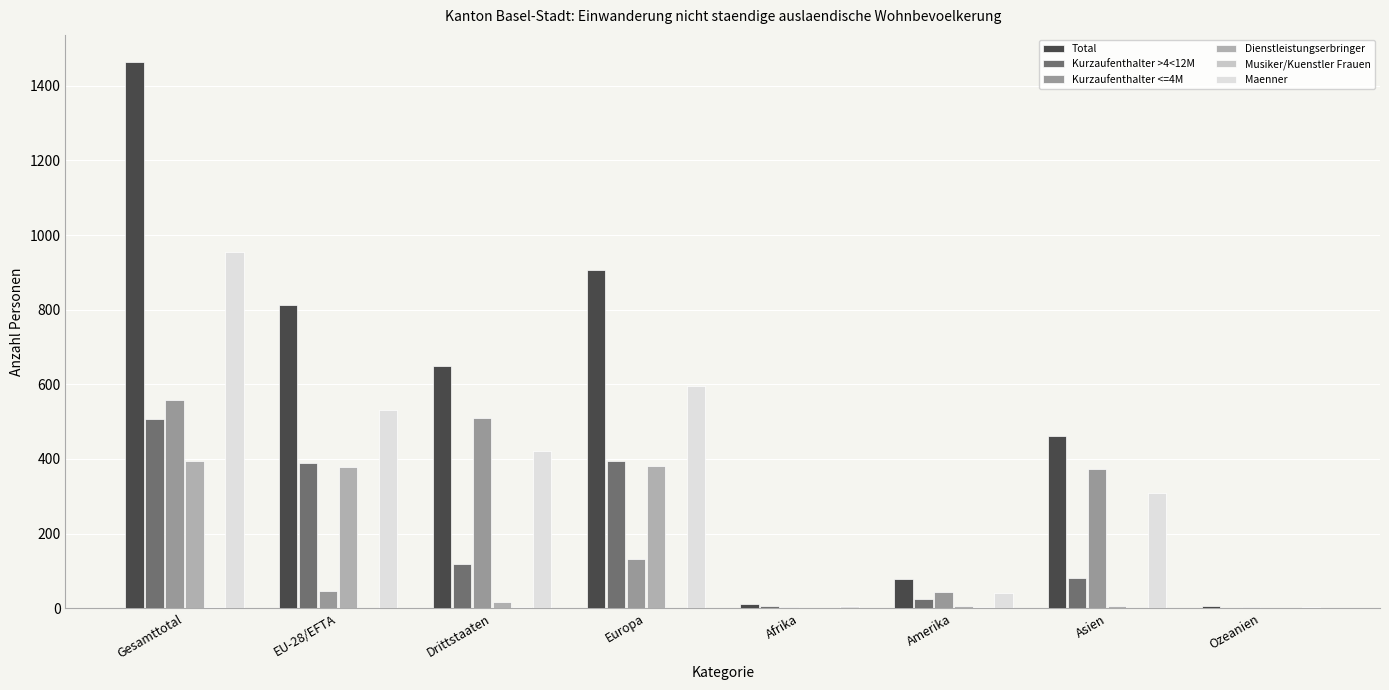

Reading left to right, list all the values displayed in this chart.

Total: Gesamttotal=1463	EU-28/EFTA=813	Drittstaaten=650	Europa=907	Afrika=11	Amerika=78	Asien=462	Ozeanien=5
Kurzaufenthalter >4<12M: Gesamttotal=507	EU-28/EFTA=388	Drittstaaten=119	Europa=394	Afrika=6	Amerika=25	Asien=81	Ozeanien=1
Kurzaufenthalter <=4M: Gesamttotal=558	EU-28/EFTA=47	Drittstaaten=511	Europa=133	Afrika=4	Amerika=44	Asien=374	Ozeanien=3
Dienstleistungserbringer: Gesamttotal=395	EU-28/EFTA=378	Drittstaaten=17	Europa=380	Afrika=1	Amerika=6	Asien=7	Ozeanien=1
Musiker/Kuenstler Frauen: Gesamttotal=3	EU-28/EFTA=0	Drittstaaten=3	Europa=0	Afrika=0	Amerika=3	Asien=0	Ozeanien=0
Maenner: Gesamttotal=954	EU-28/EFTA=532	Drittstaaten=422	Europa=595	Afrika=7	Amerika=40	Asien=309	Ozeanien=3